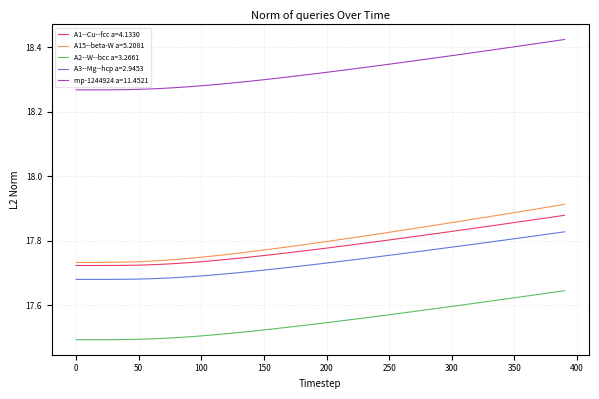

Which series has the largest total across all categories?

mp-1244924 a=11.4521